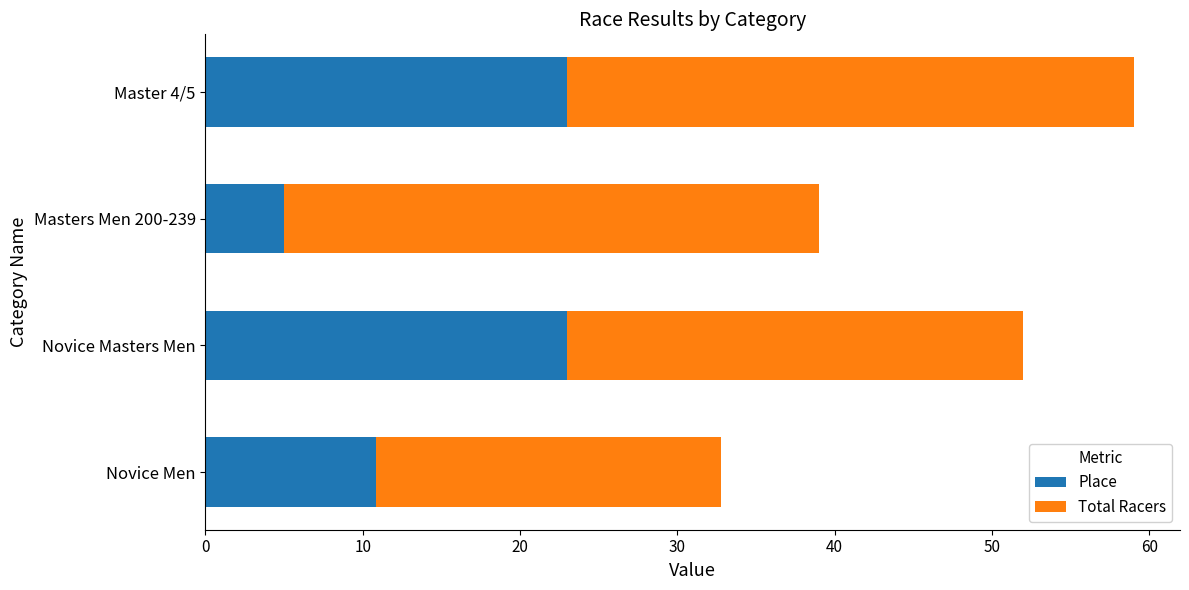

At which category is the sum across all series the highest?

Master 4/5